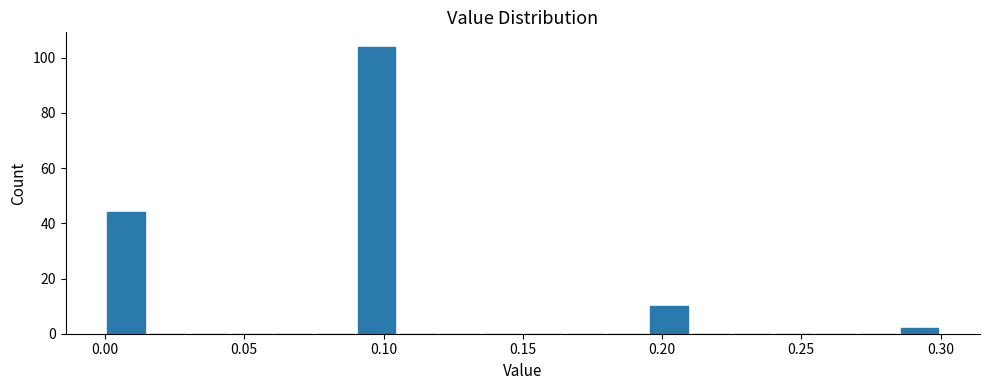

Around what value on the x-axis is the tallest bar? Give the approximate position of its centre, as read against the axis.

0.100